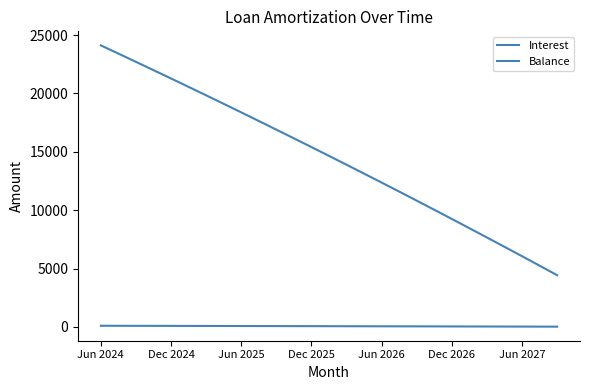

What is the sum of all Interest values?

2378.7